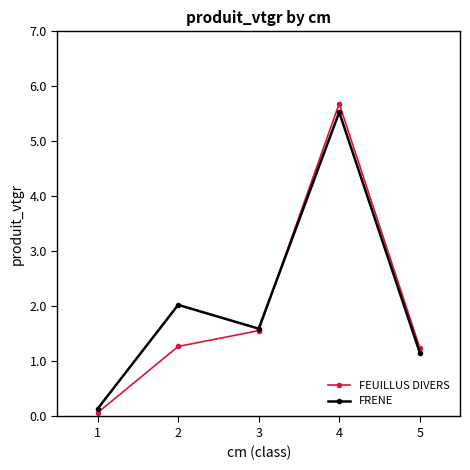

What value does the FEUILLUS DIVERS series have at 5?

1.3